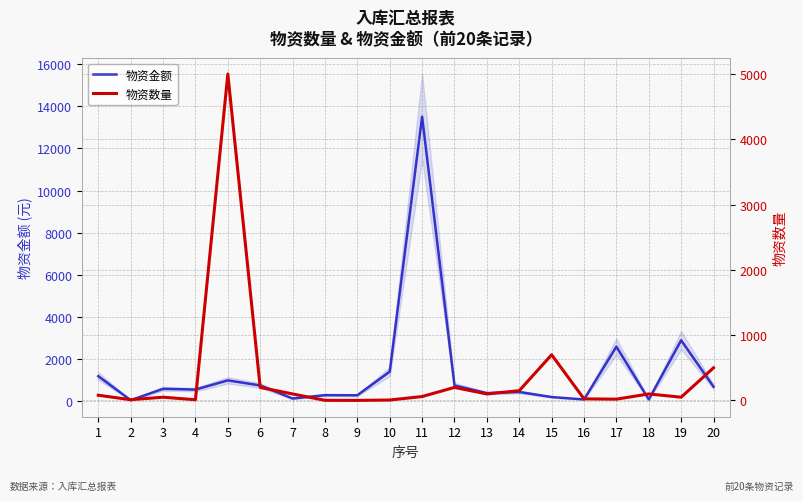

Rank the categories by 物资金额 value from highest to lowest.

11, 19, 17, 10, 1, 5, 6, 12, 20, 3, 4, 14, 13, 8, 9, 15, 7, 16, 18, 2